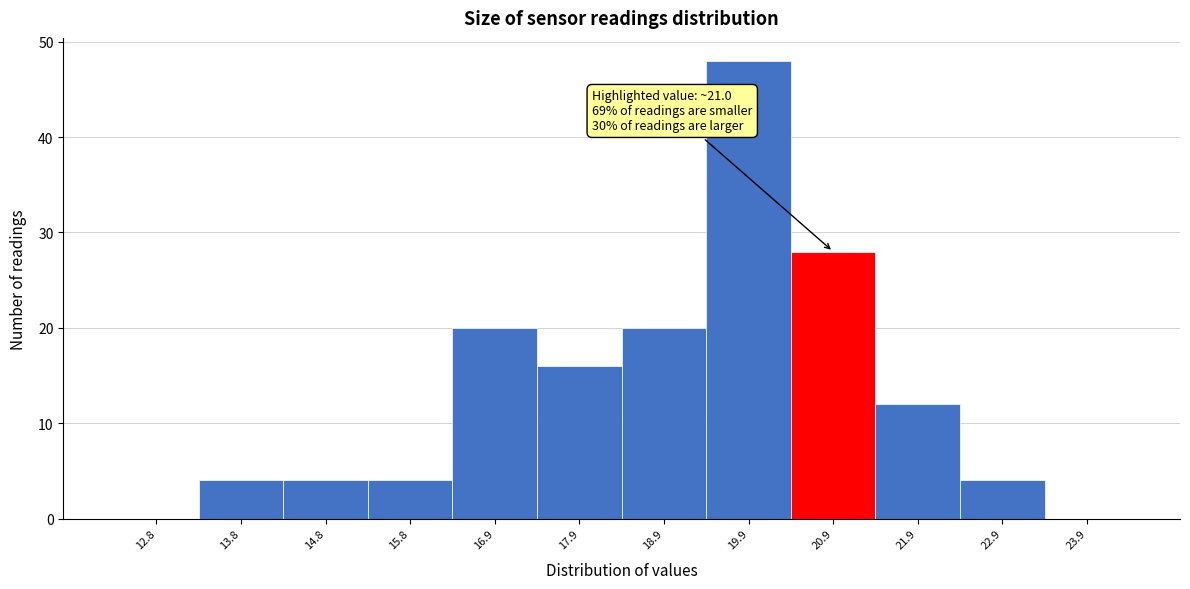

Reading left to right, list all the values displayed in this chart.

12.8=0	13.8=4	14.8=4	15.8=4	16.9=20	17.9=16	18.9=20	19.9=48	20.9=28	21.9=12	22.9=4	23.9=0